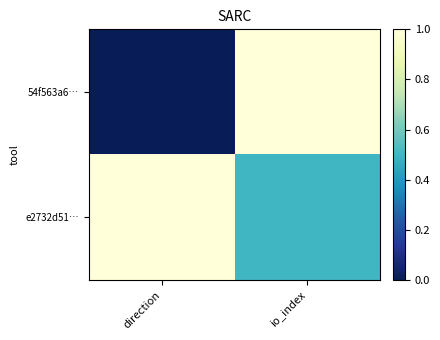

What is the spread (max minus min) of values at direction?

1.0